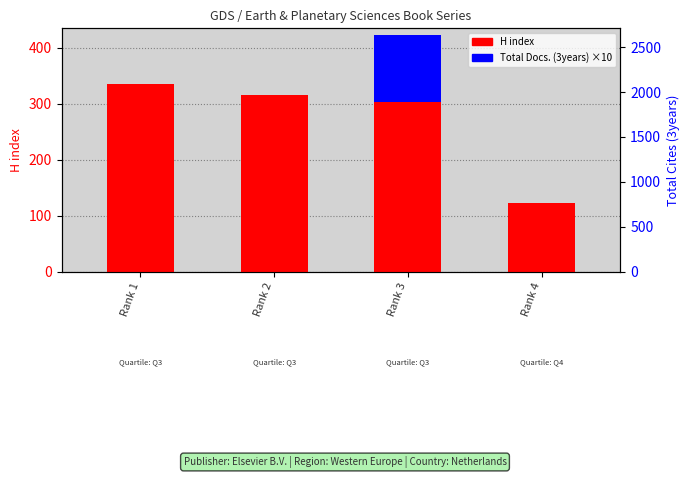

What is the value of the H index bar at the 3rd from the left?

302